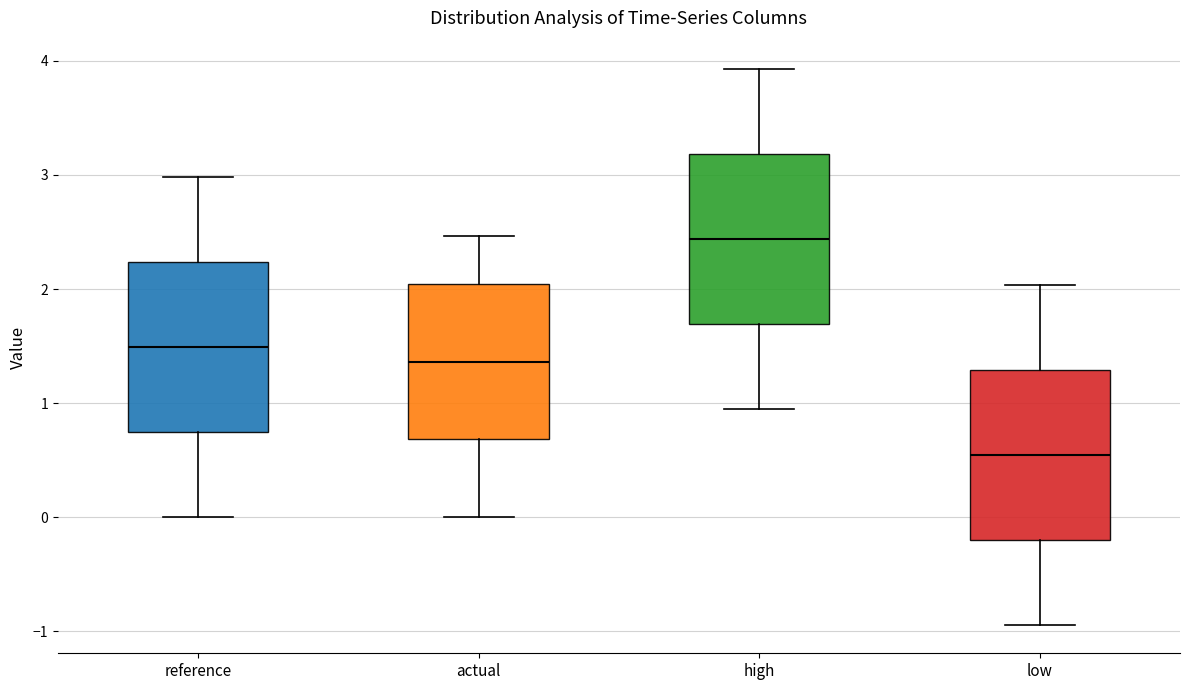

Which box has the highest median line?

high